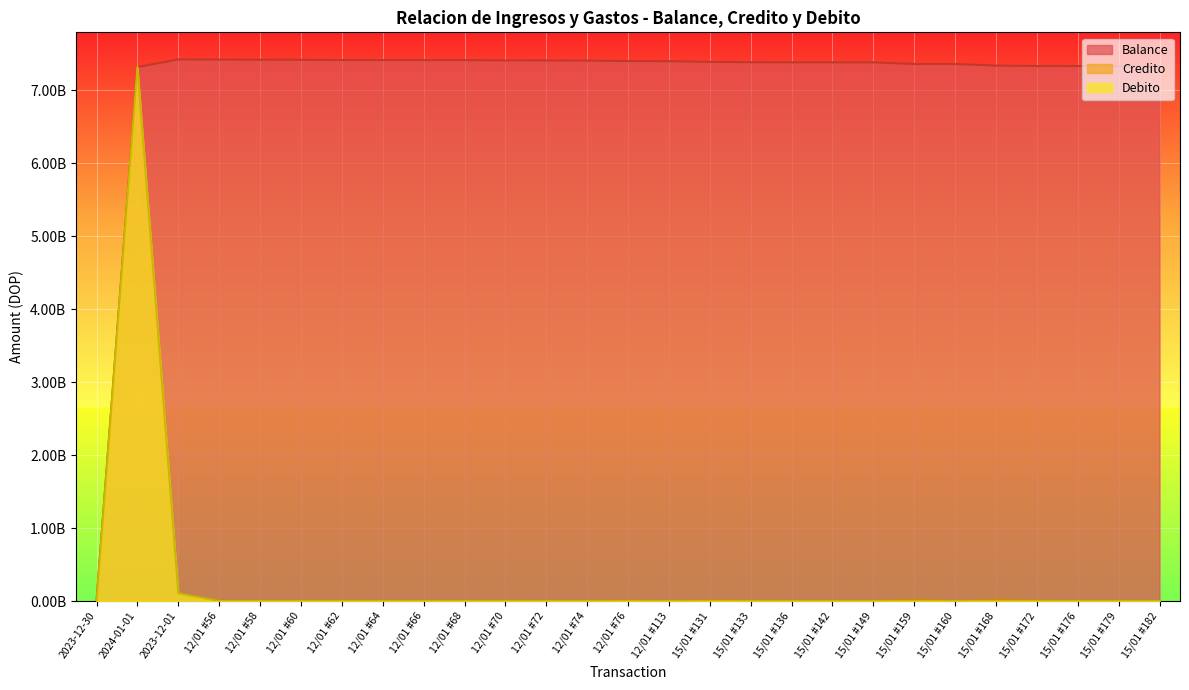

What is the average value of the Balance series?

7111491636.3